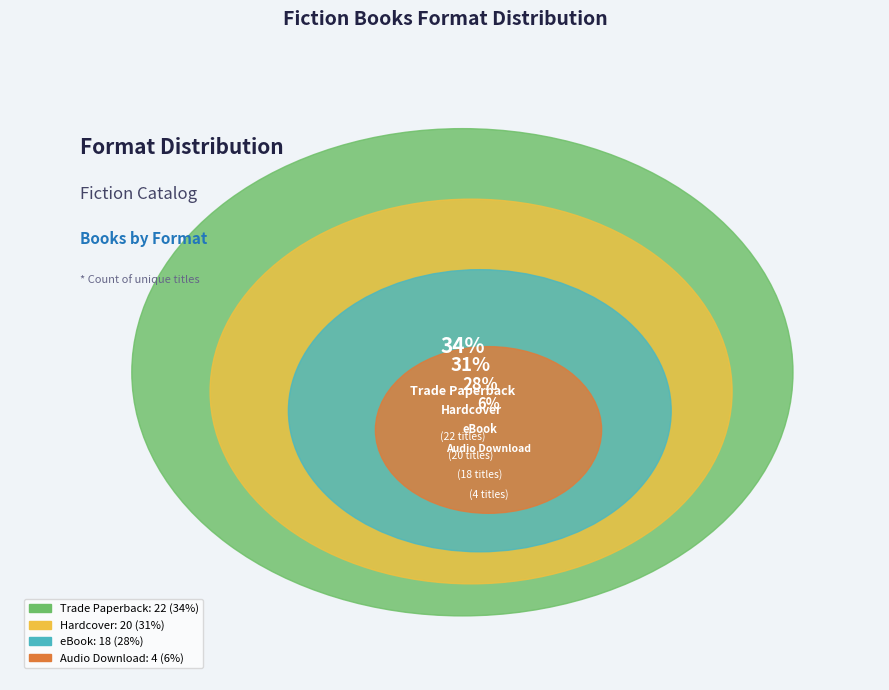

To the nearest percent, what is the difference between the largest and smallest slice percentages?

28%